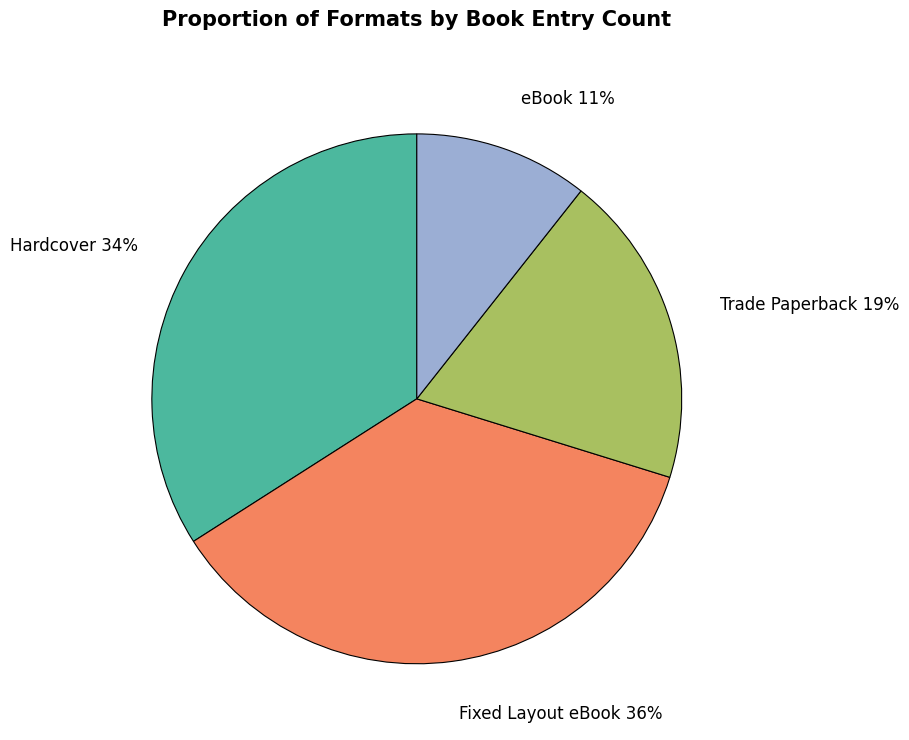

Does any single category account for the majority?

No